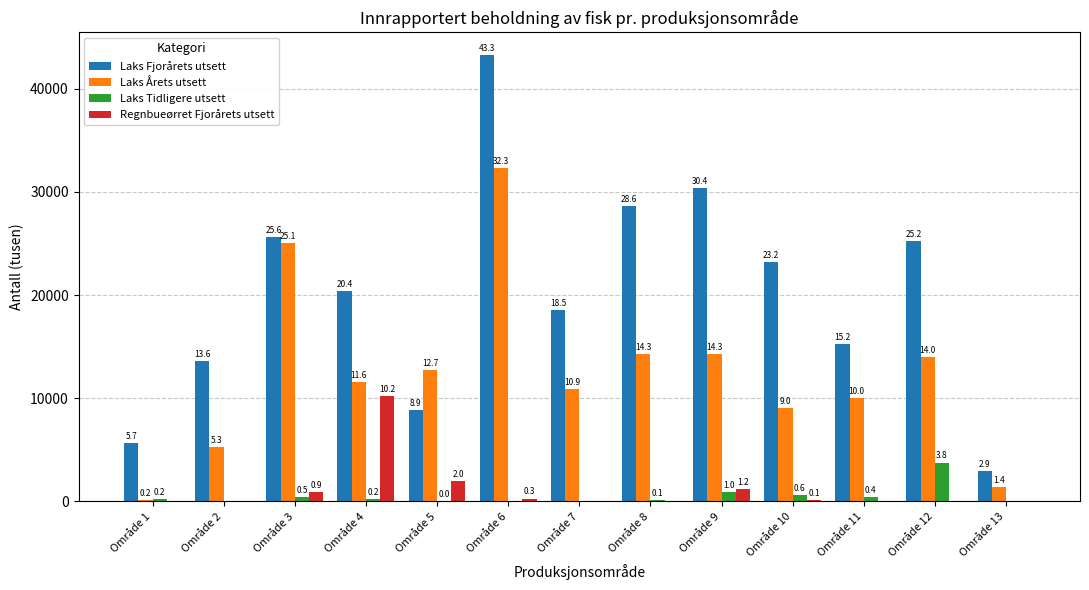

What is the value of the Laks Fjorårets utsett bar at the 7th from the left?

18526.3